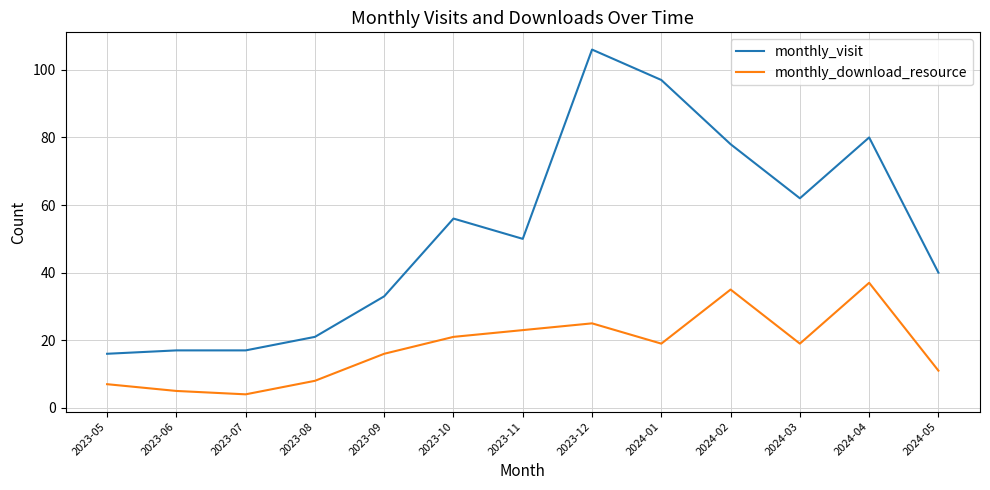

Rank the series at 2023-10 from lowest to highest value.

monthly_download_resource, monthly_visit